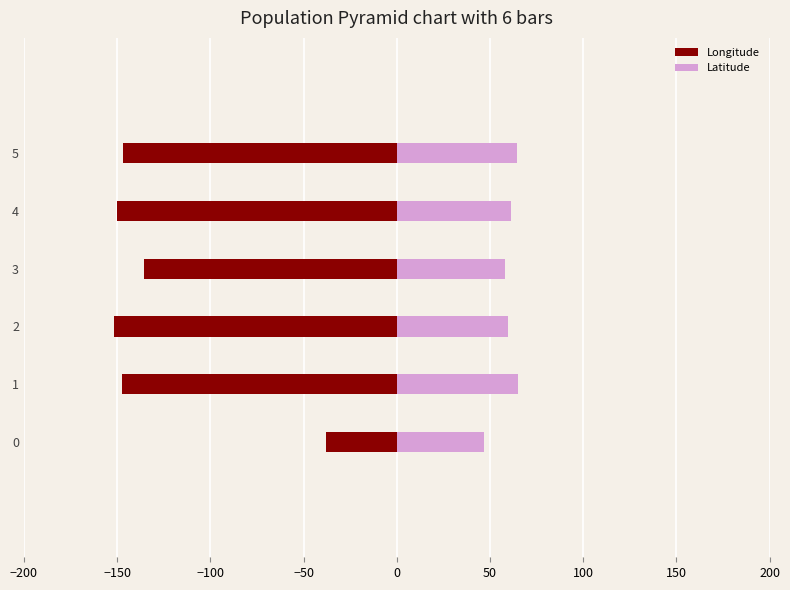

How many data points does each series have?

6